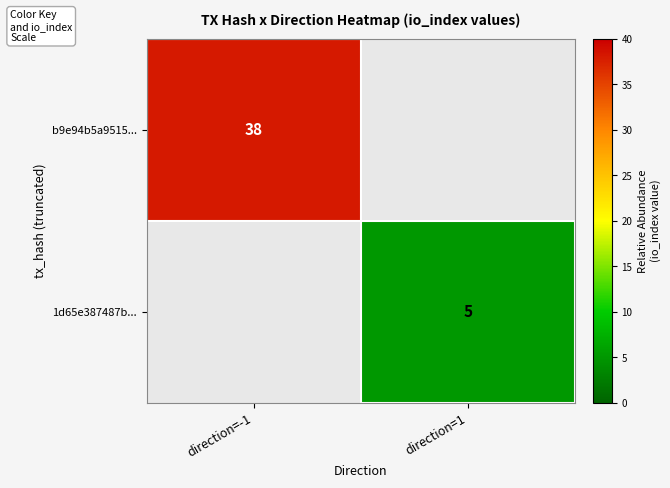

At which category does the chart reach its minimum across all series?

direction=1